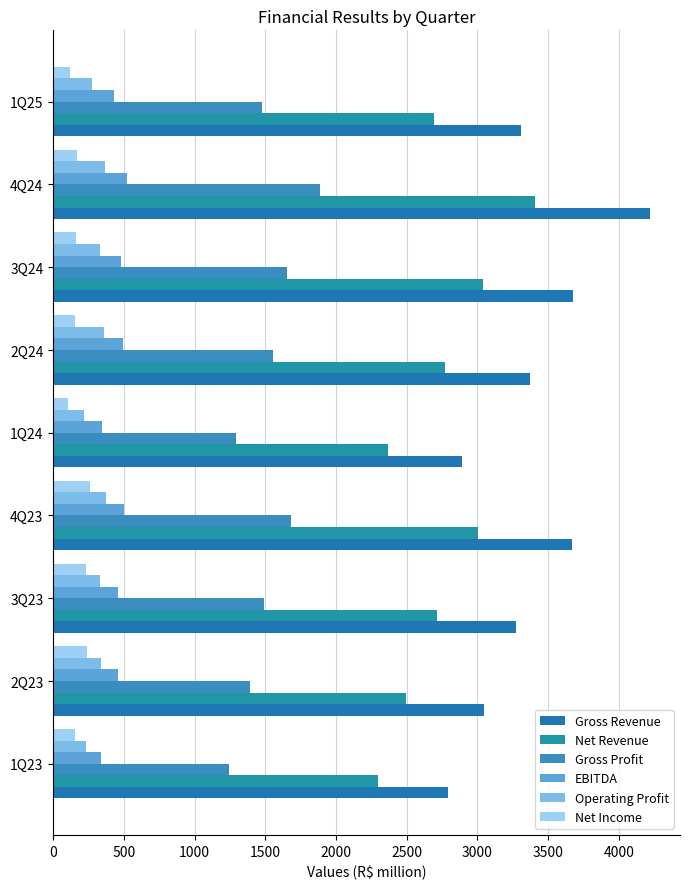

What are all the series names shown in the legend?

Gross Revenue, Net Revenue, Gross Profit, EBITDA, Operating Profit, Net Income